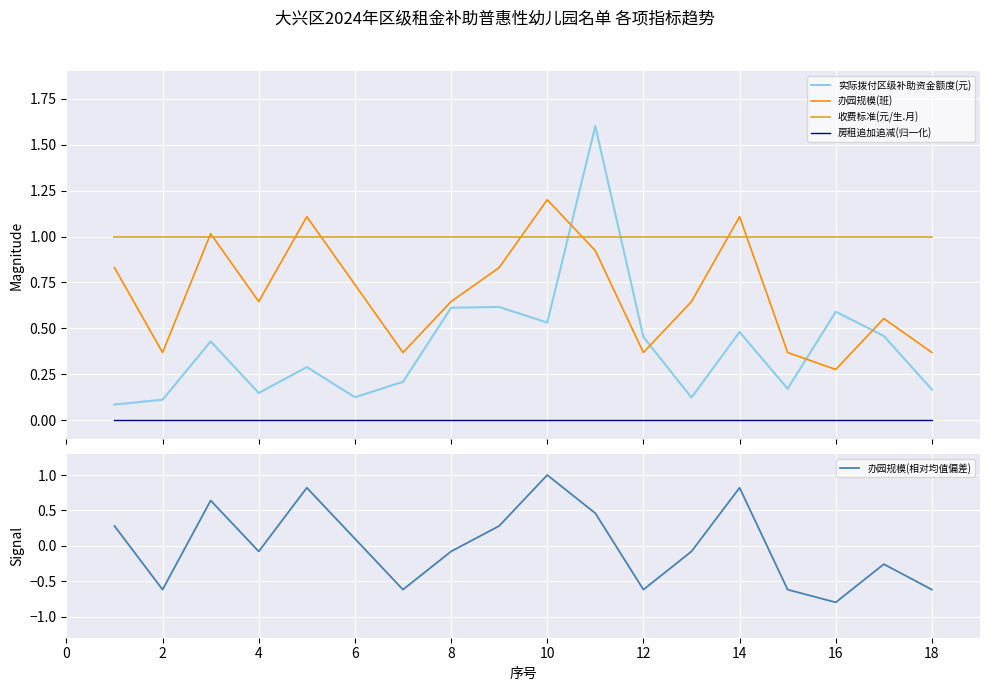

Which series has the largest range (max minus min)?

办园规模(相对均值偏差)